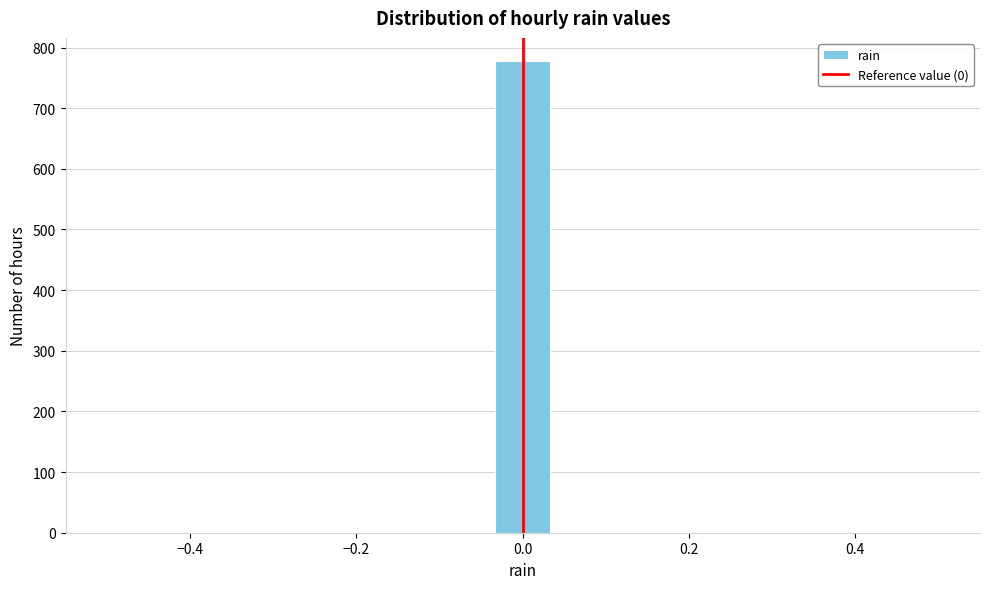

Read against the x-axis, roughly where is the centre of the tallest bar?

0.00